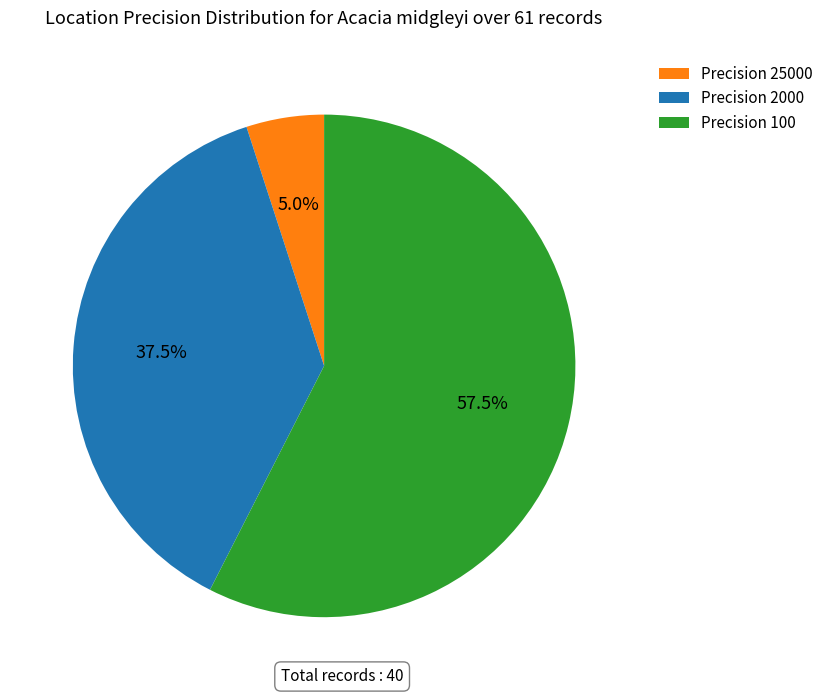

Count the number of slices in the pie.

3